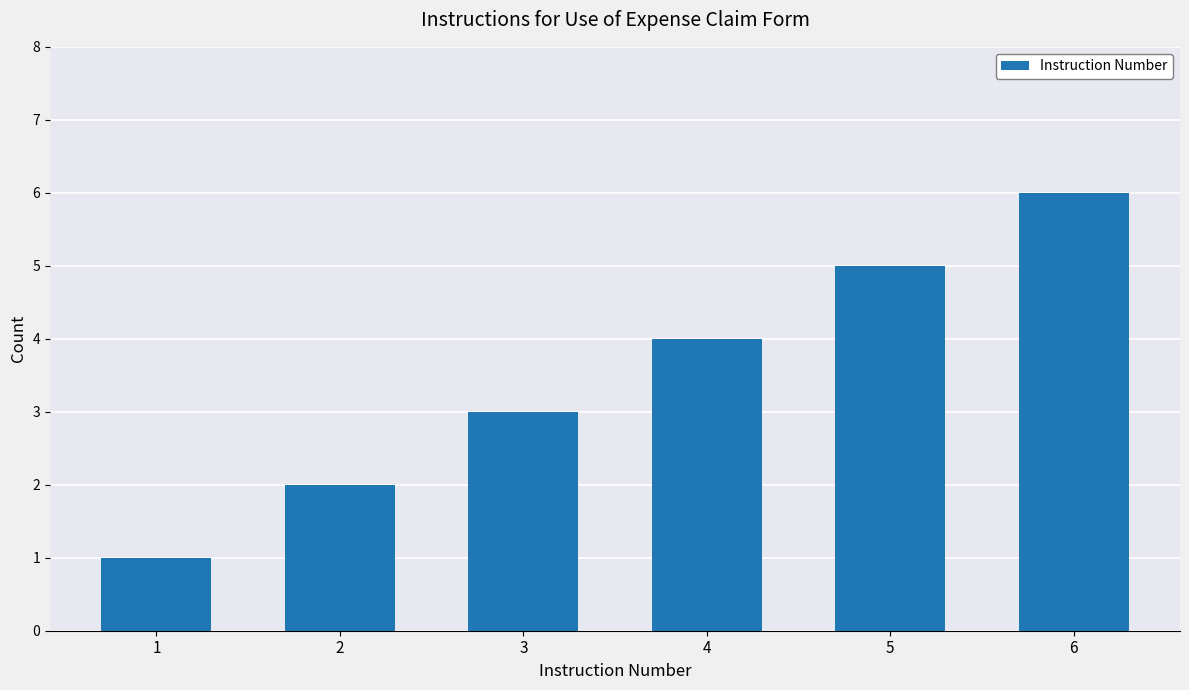

At which label is the value closest to 3?

3